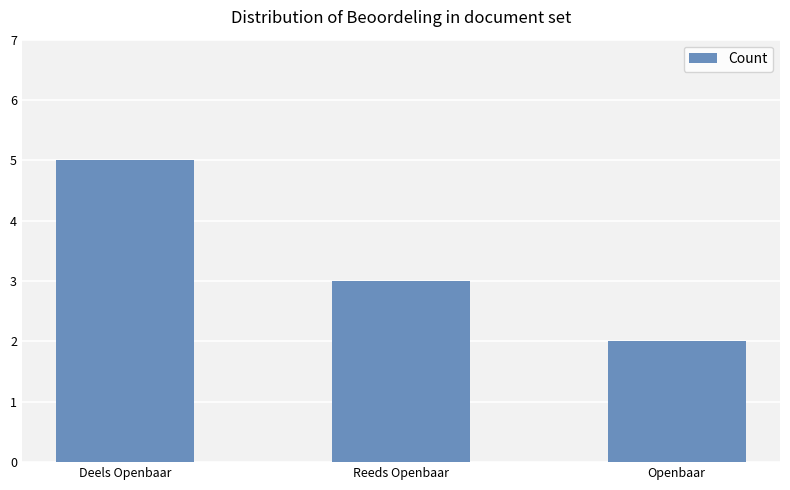

Reading left to right, transcribe all the data shown in this chart.

5	3	2